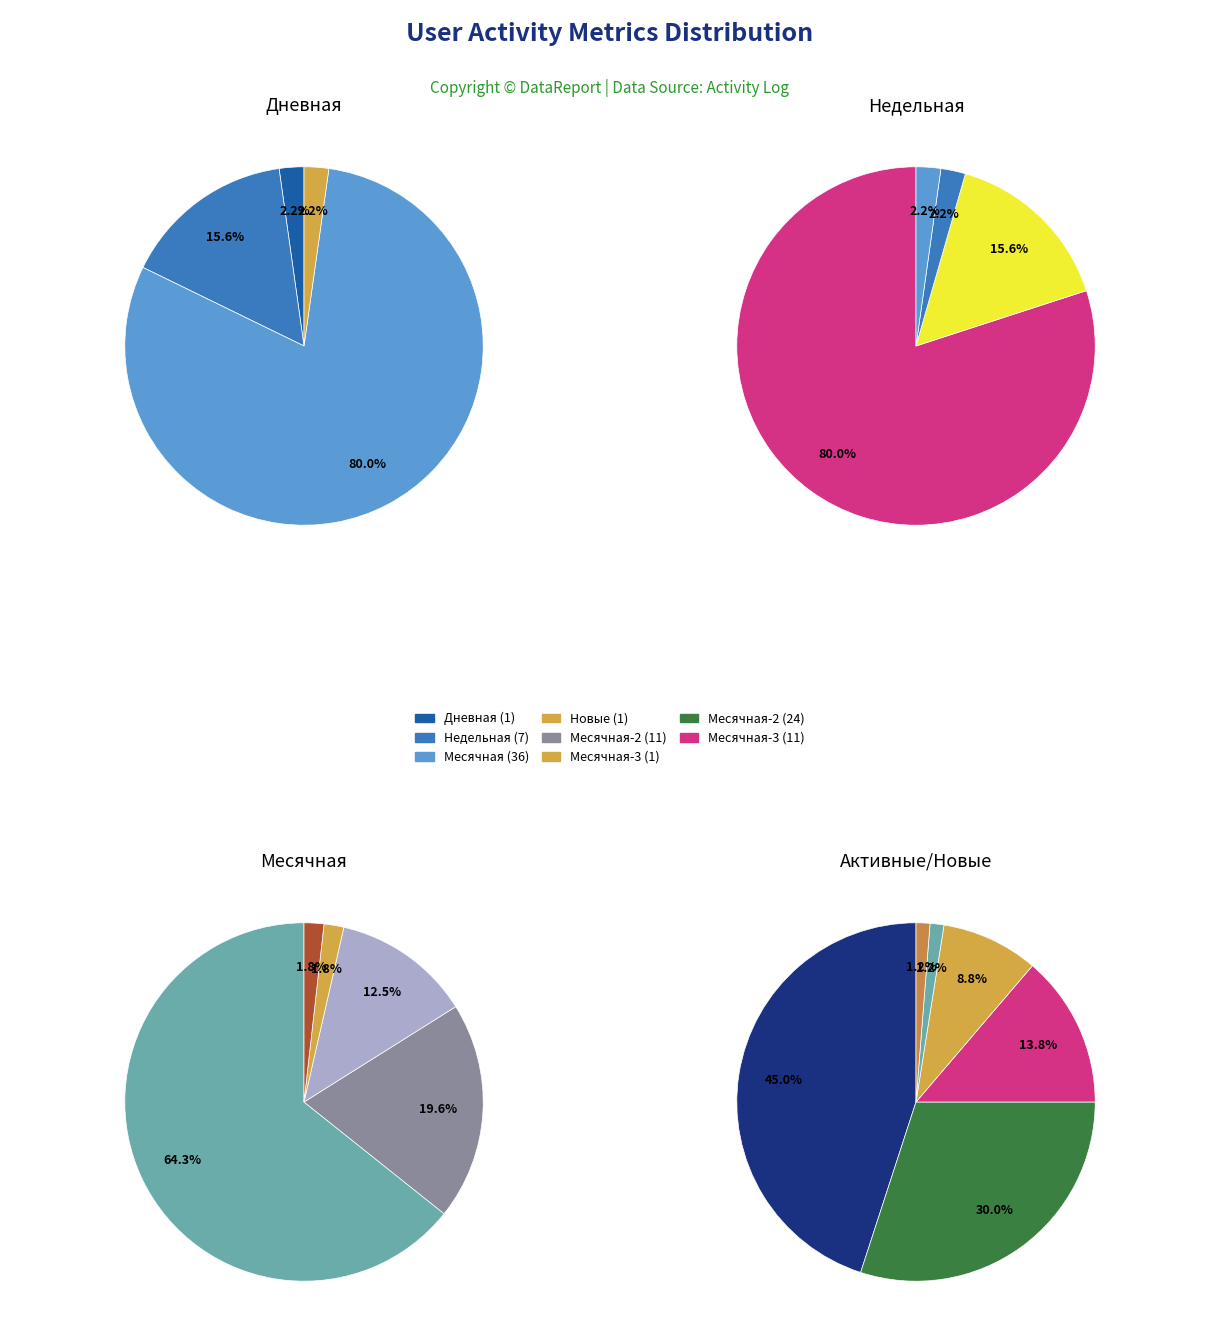

Which series changed the most between 2 and 5?

Месячная